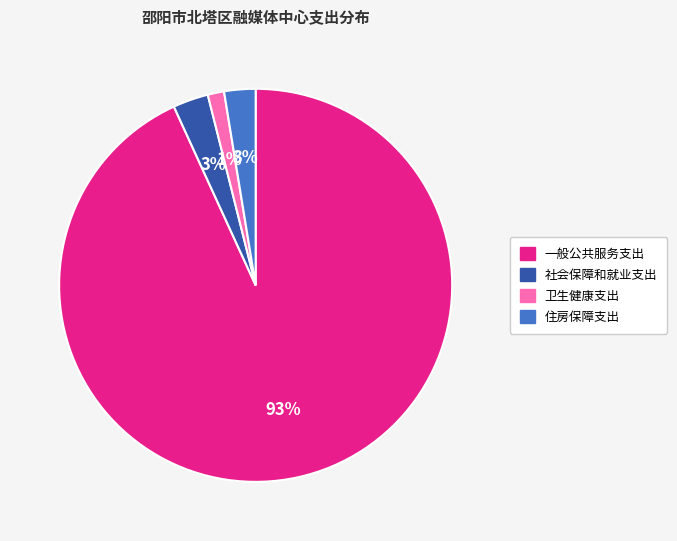

Is there a majority slice in this chart?

Yes